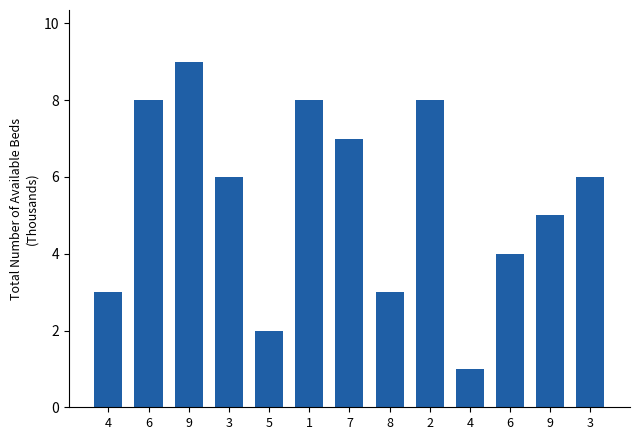

At which category does the chart reach its peak across all series?

9